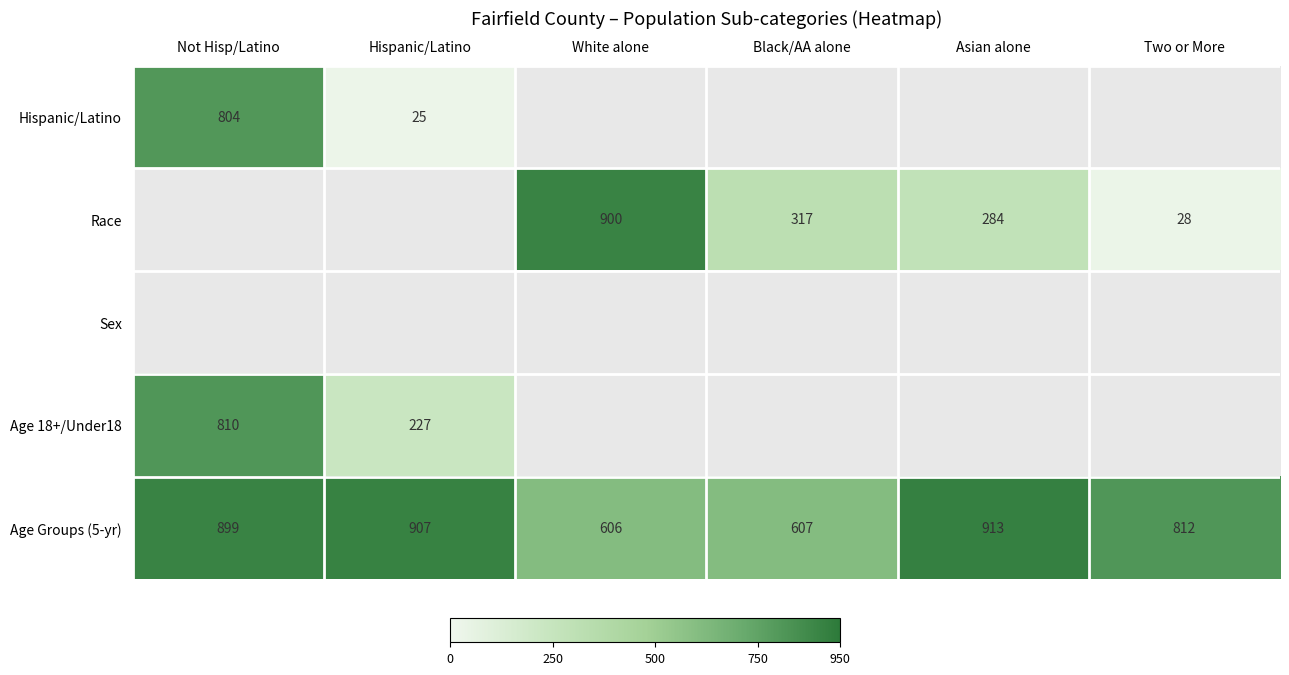

The Hispanic/Latino series shows 1083 at Not Hisp/Latino. True or false?

False